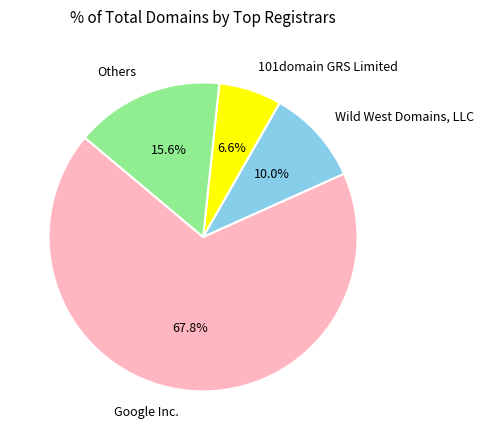

Between 101domain GRS Limited and Others, which is larger?

Others